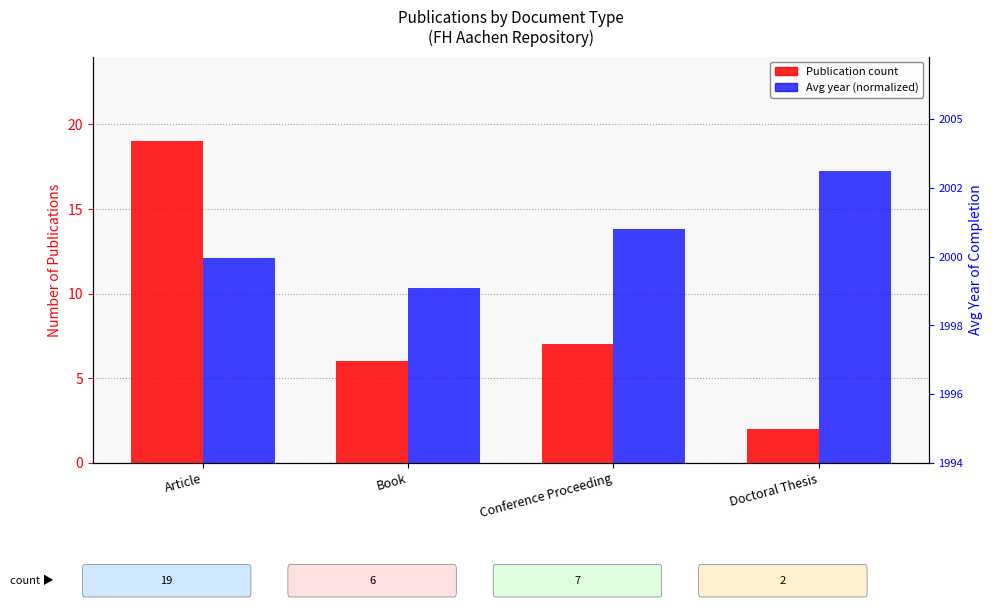

What is the difference between the second highest and minimum values in the Avg year (normalized) series?

3.5